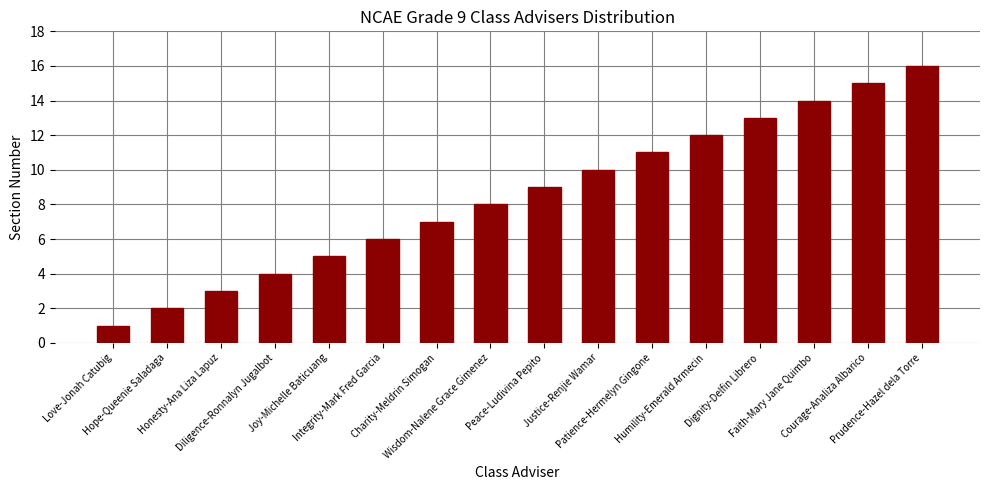

Is it true that the value at Charity-Meldrin Simogan is 7?

True